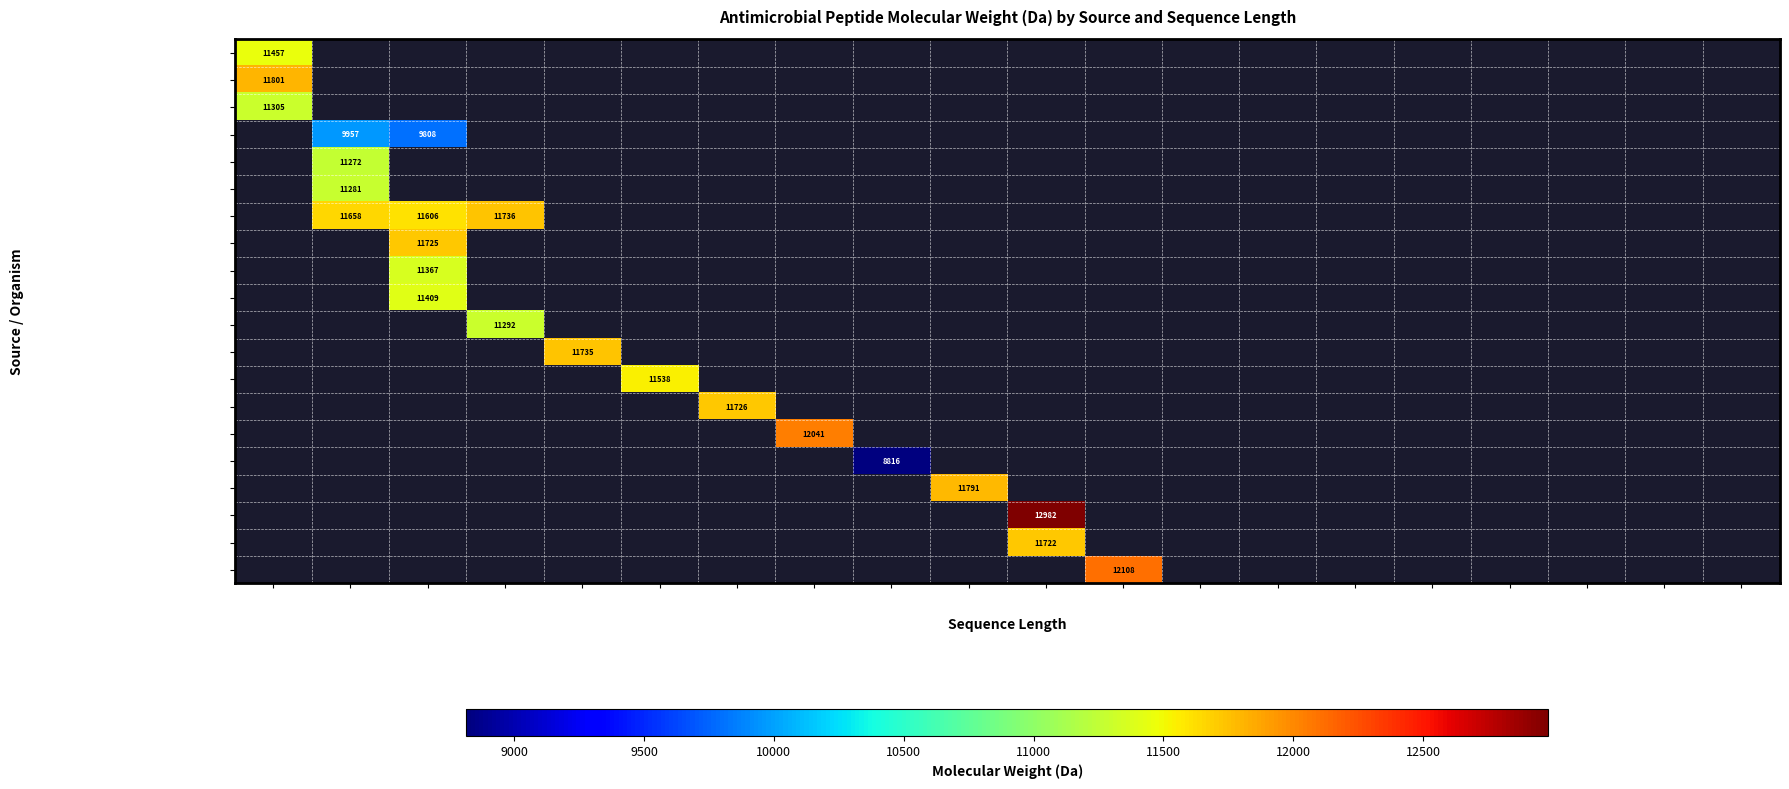

Which category has the lowest value across all series?

109